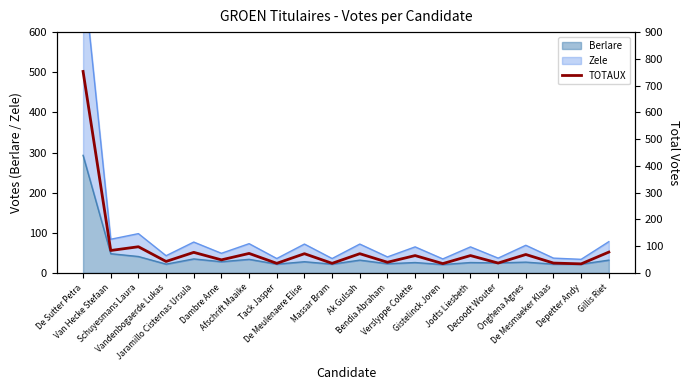

True or false: there are more than 1 points higher than both neighbors.

True